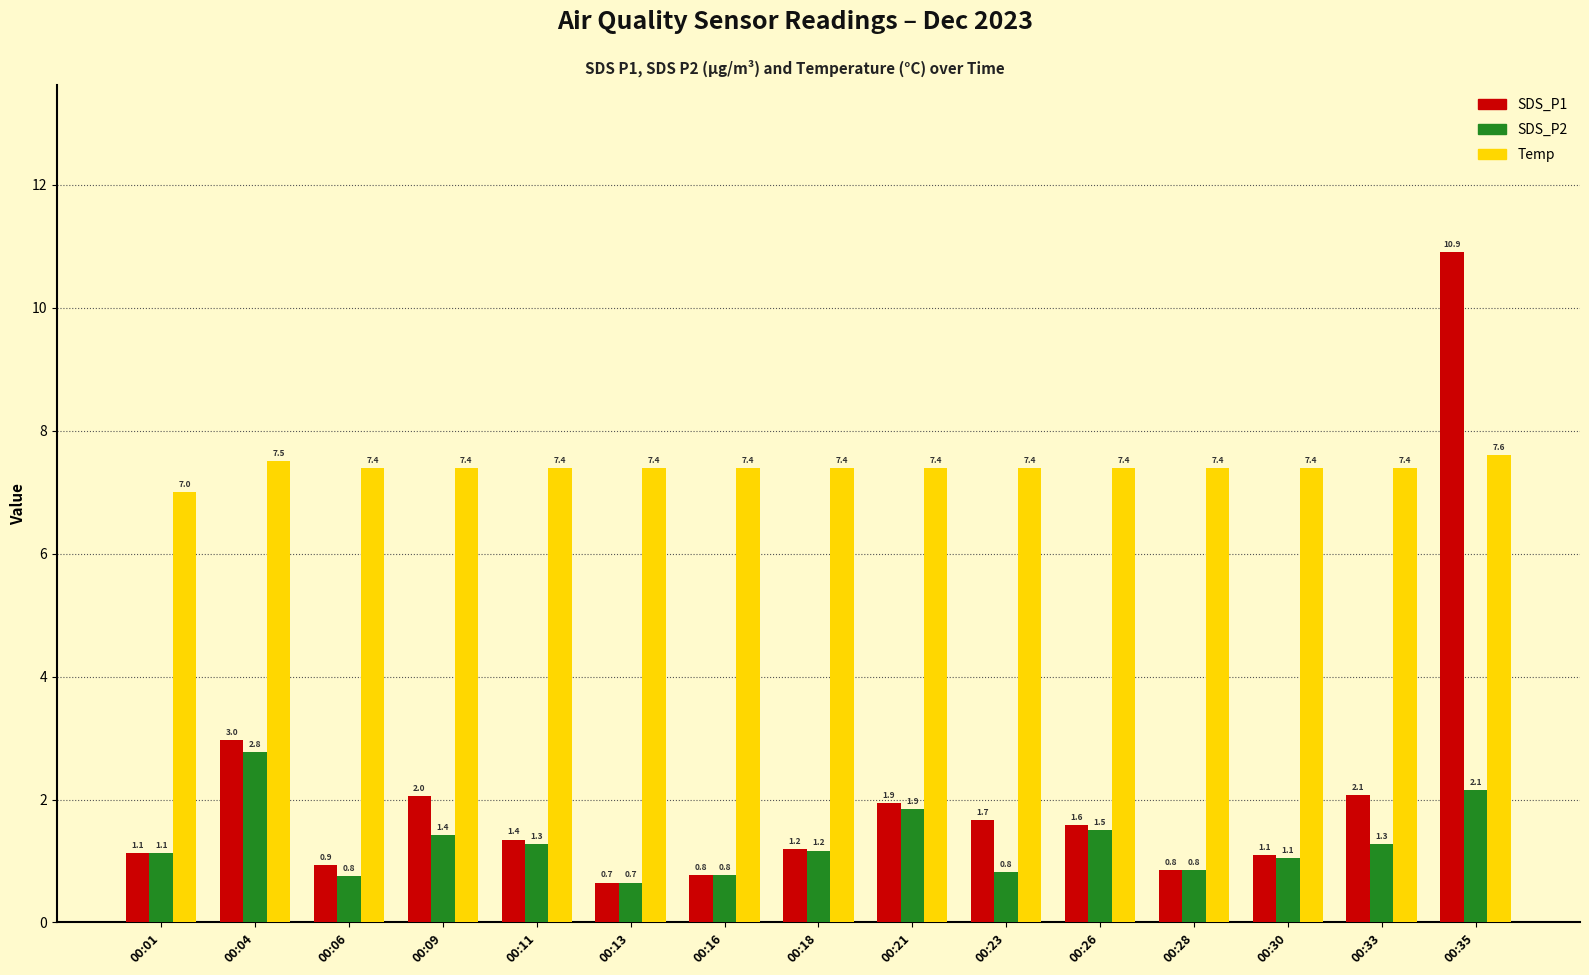

What is the difference between the second highest and second lowest values in the SDS_P2 series?

1.4